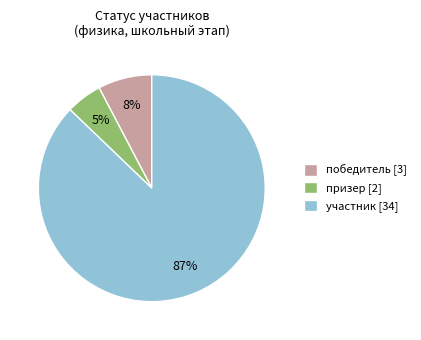

True or false: призер accounts for 5% of the total.

True